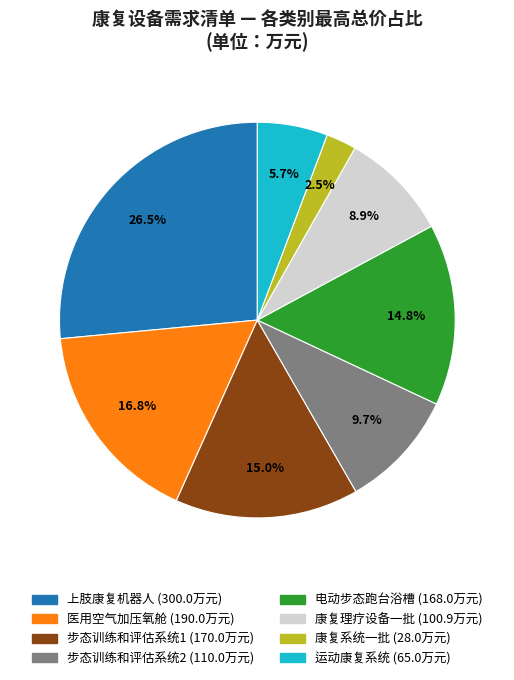

Count the number of slices in the pie.

8